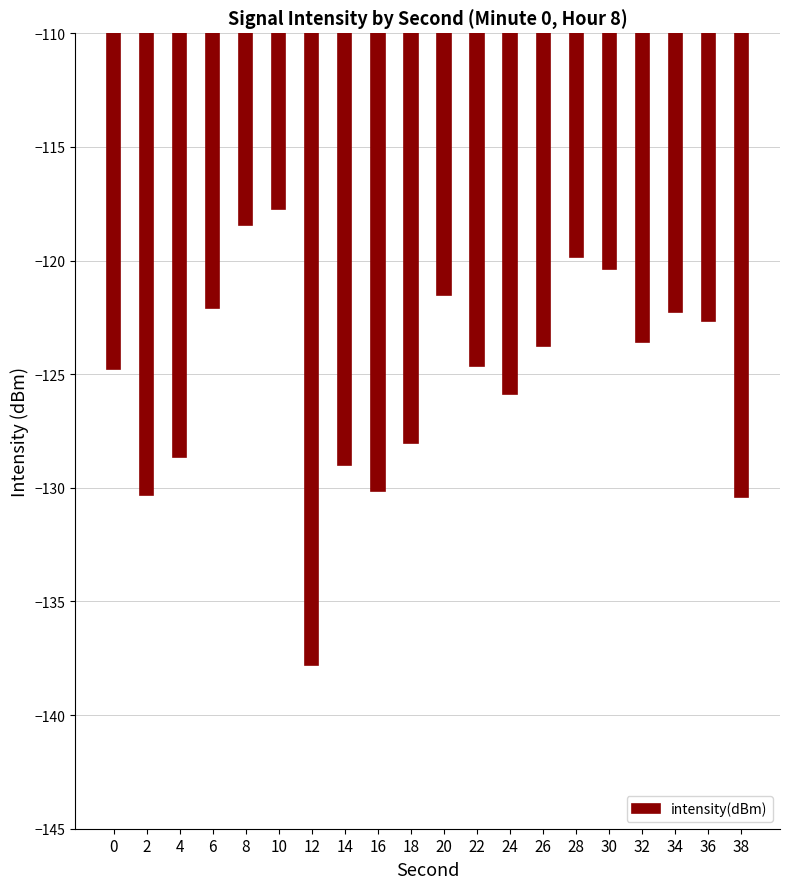

What is the sum of all values?

-2501.9